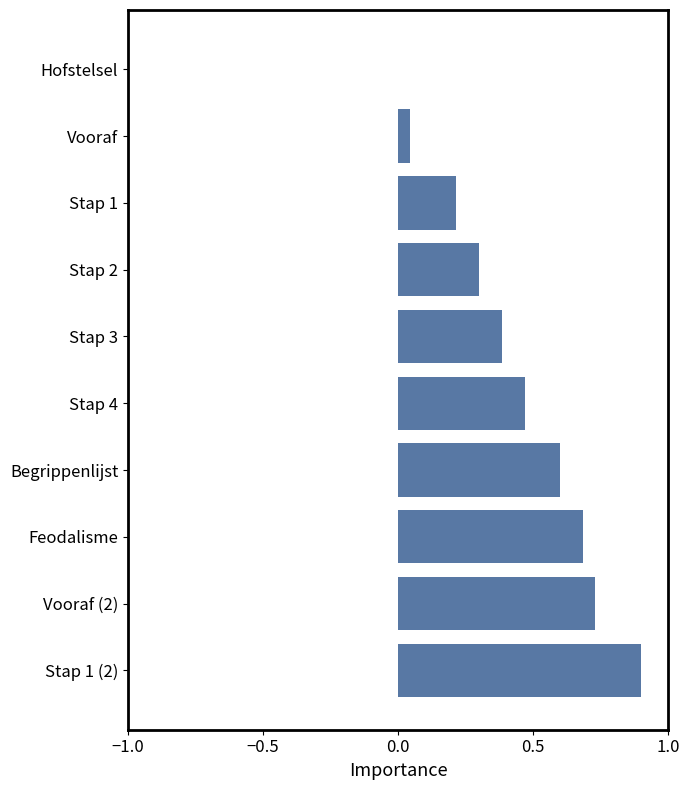

What is the sum of the values at Stap 4 and Stap 2?

0.8